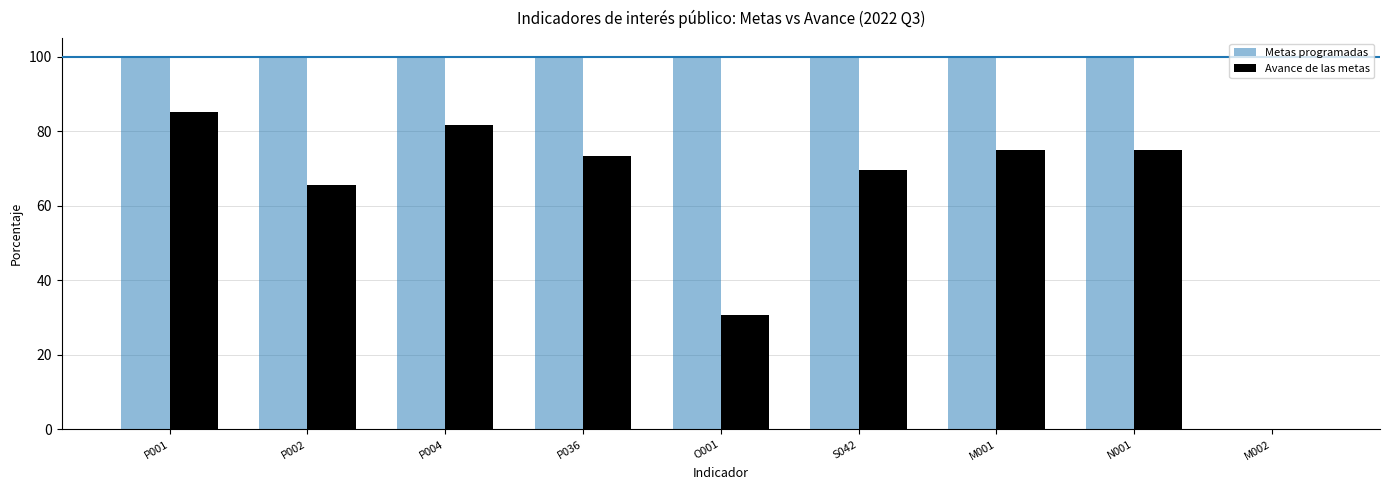

What is the sum of the Avance de las metas values at S042 and M001?

144.6